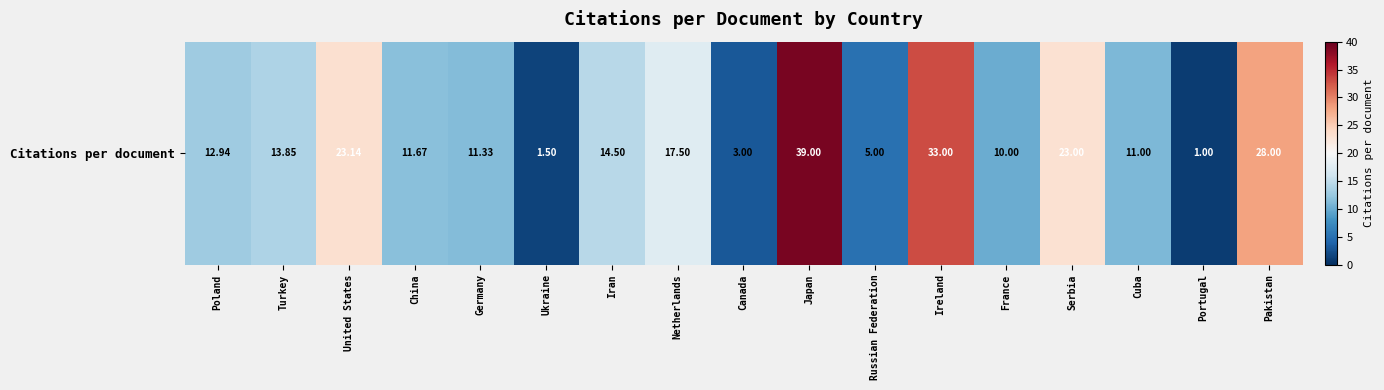

True or false: the data shows 14.2 at France.

False